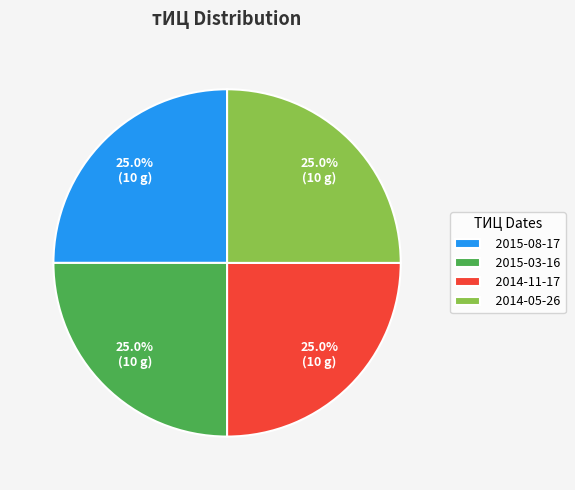

How many slices are in this pie chart?

4